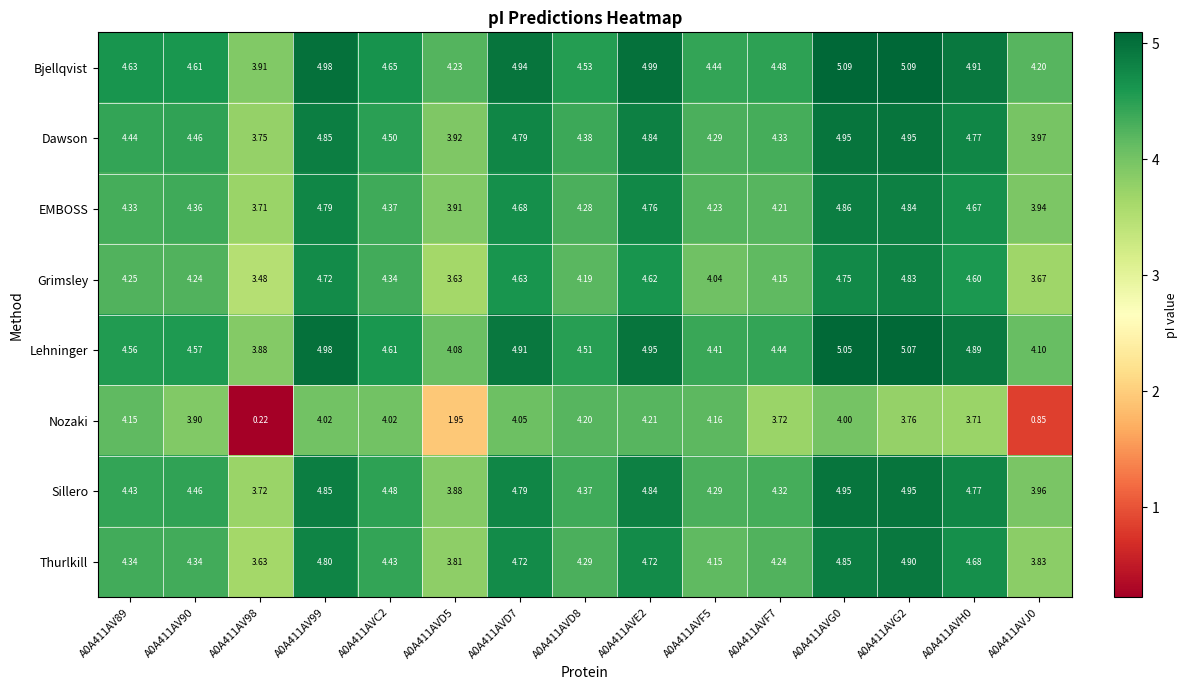

Is the value of Nozaki at A0A411AV98 greater than the value of Sillero at A0A411AVE2?

No